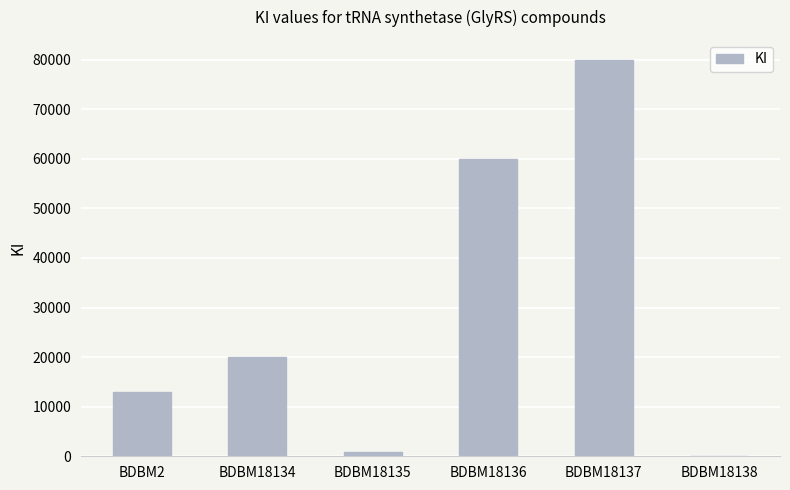

Read the value at BDBM18137.

80000